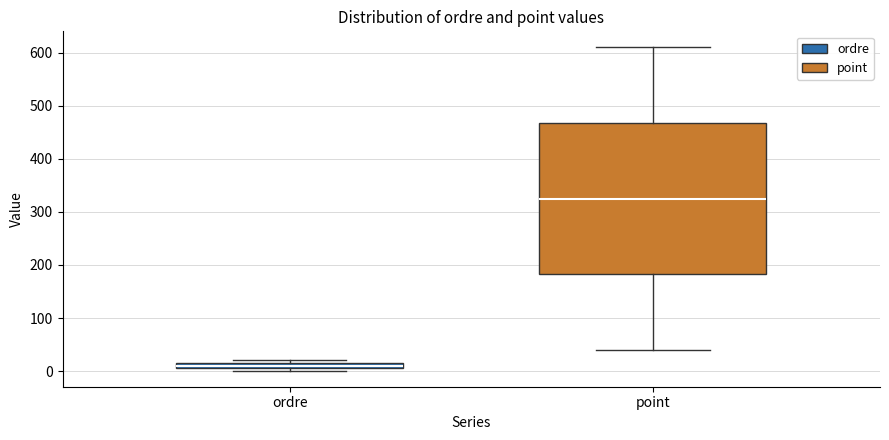

Which box is the tallest, from its lower edge to its upper edge?

point